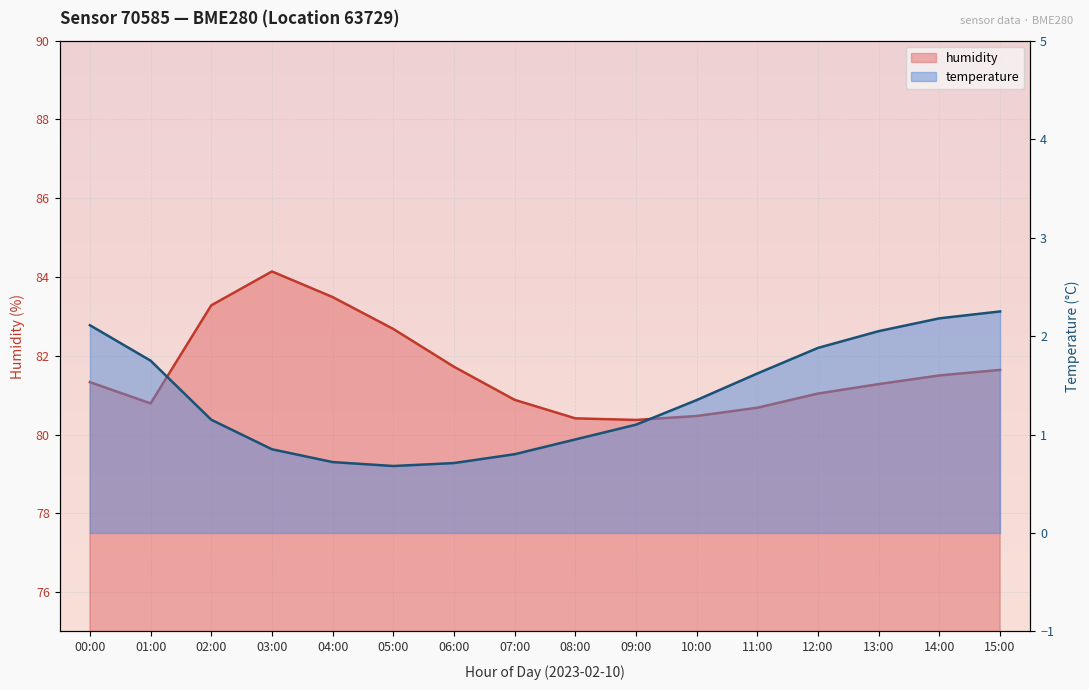

Reading left to right, list all the values displayed in this chart.

temperature: 00:00=2.1	01:00=1.8	02:00=1.1	03:00=0.8	04:00=0.7	05:00=0.7	06:00=0.7	07:00=0.8	08:00=0.9	09:00=1.1	10:00=1.4	11:00=1.6	12:00=1.9	13:00=2.0	14:00=2.2	15:00=2.2
humidity: 00:00=81.3	01:00=80.8	02:00=83.3	03:00=84.1	04:00=83.5	05:00=82.7	06:00=81.7	07:00=80.9	08:00=80.4	09:00=80.4	10:00=80.5	11:00=80.7	12:00=81.0	13:00=81.3	14:00=81.5	15:00=81.6